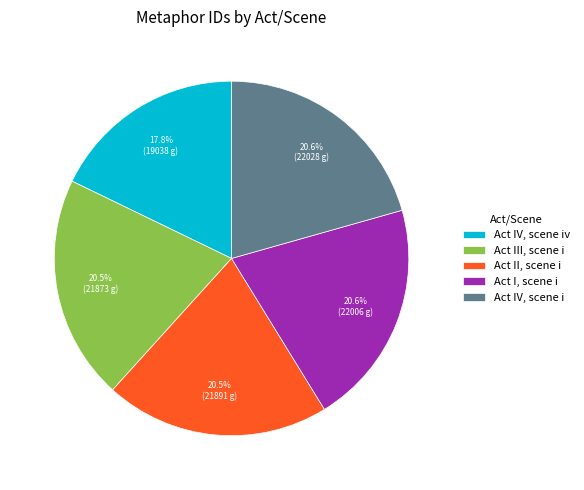

Which slice is the smallest?

Act IV, scene iv